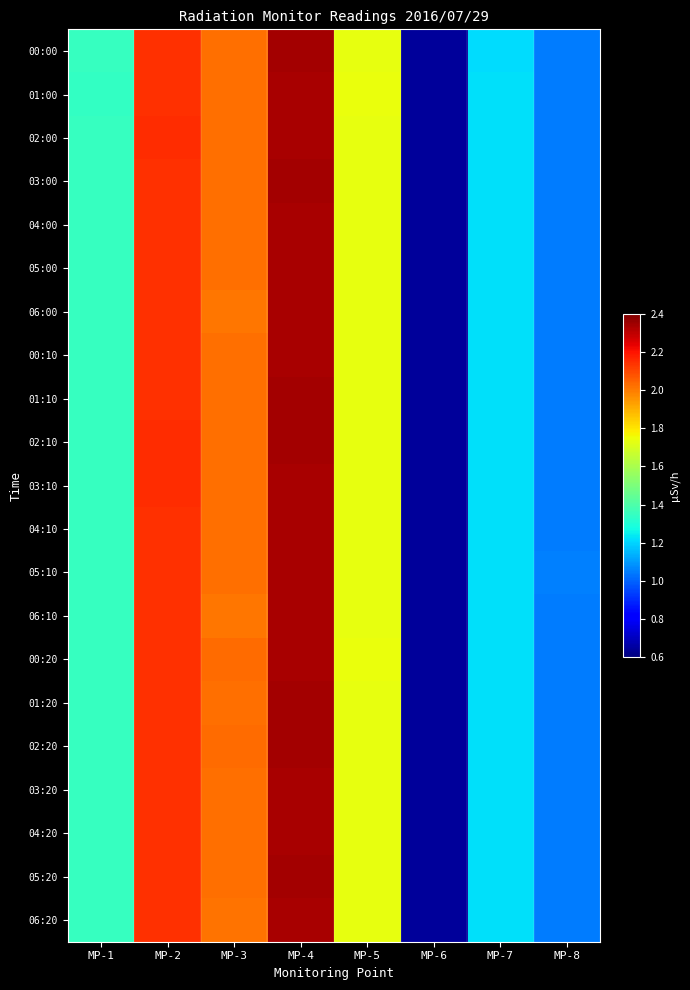

How many data points does each series have?

8